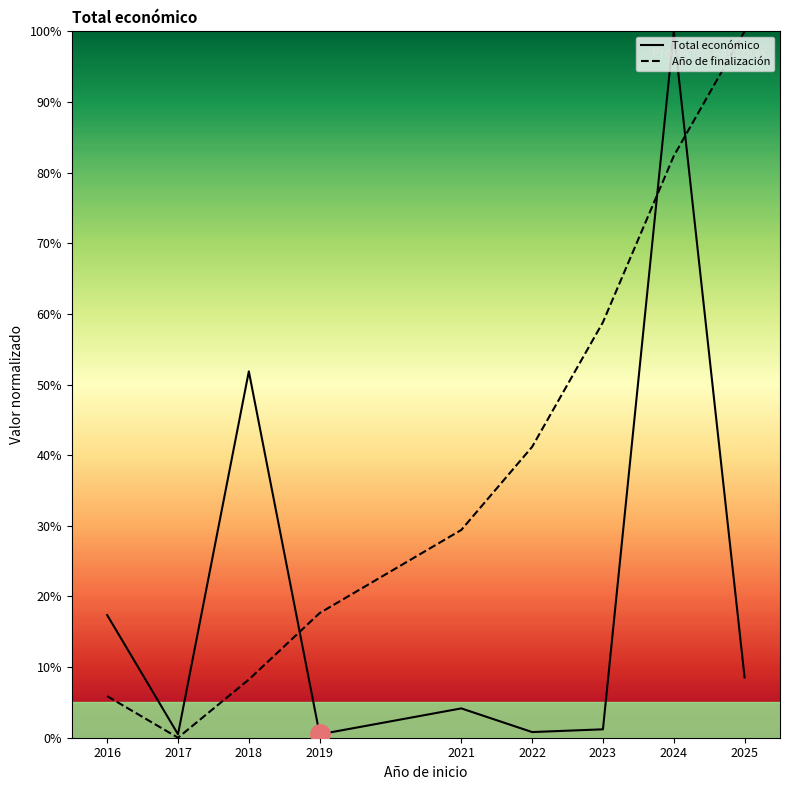

Reading left to right, what are all the values shown in this chart?

Total económico: 2016=17.4	2017=0.5	2018=51.9	2019=0.5	2021=4.2	2022=0.8	2023=1.2	2024=100.0	2025=8.5
Año de finalización: 2016=5.9	2017=0.0	2018=8.2	2019=17.6	2021=29.4	2022=41.2	2023=58.8	2024=82.4	2025=100.0